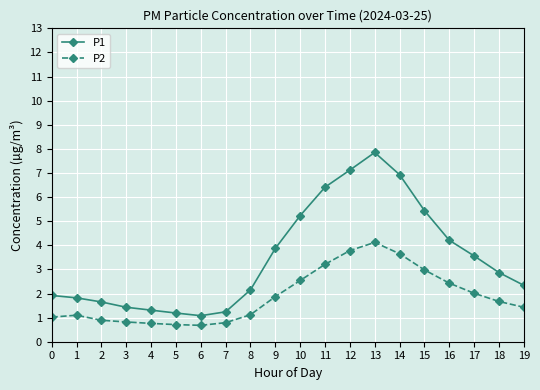

True or false: P2 and P1 intersect in this chart.

False